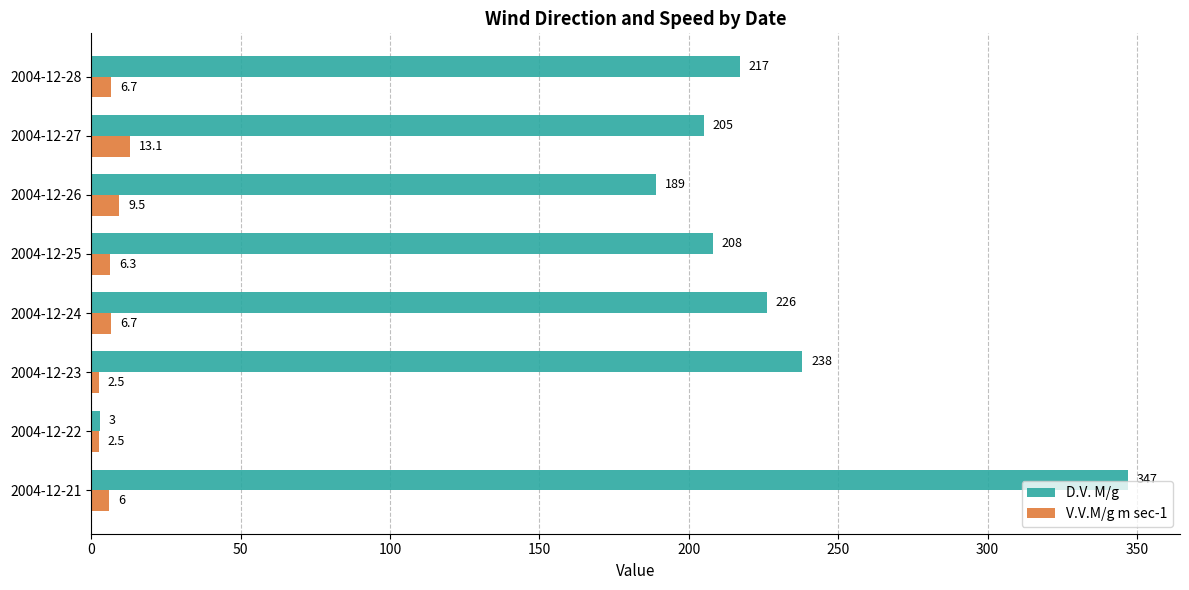

Rank the series by their average value, from highest to lowest.

D.V. M/g, V.V.M/g m sec-1